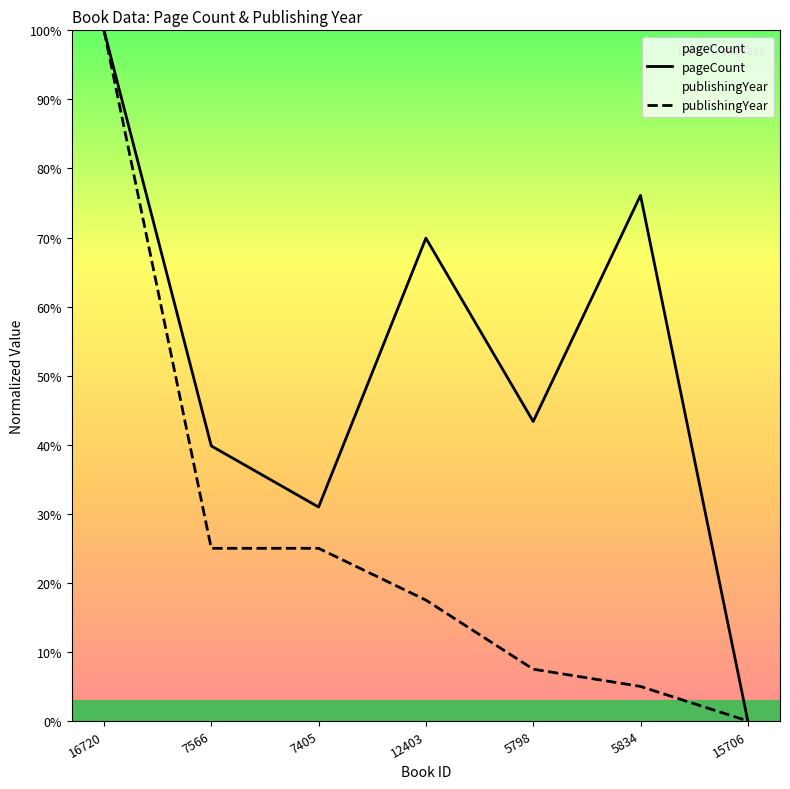

What is the difference between the second highest and second lowest values in the publishingYear series?

0.2